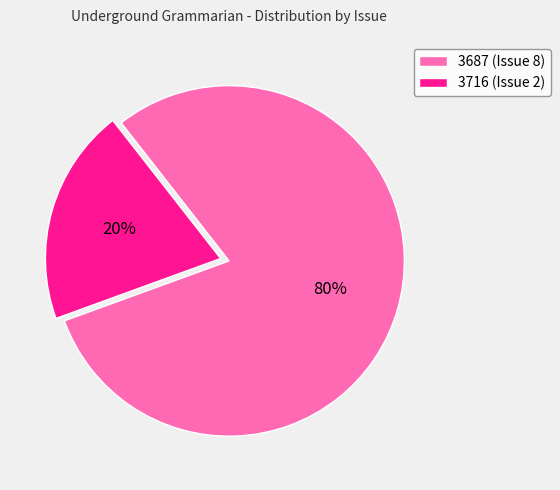

Which category accounts for the majority?

3687 (Issue 8)